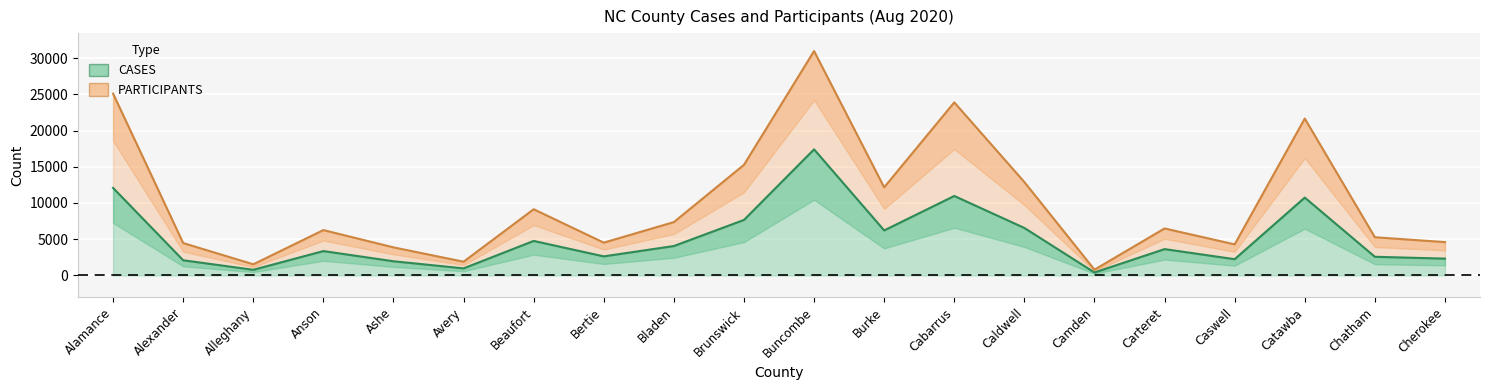

Reading left to right, what are all the values shown in this chart?

CASES: Alamance=12072	Alexander=2084	Alleghany=767	Anson=3353	Ashe=1945	Avery=964	Beaufort=4754	Bertie=2622	Bladen=4051	Brunswick=7655	Buncombe=17402	Burke=6206	Cabarrus=10965	Caldwell=6546	Camden=396	Carteret=3625	Caswell=2232	Catawba=10742	Chatham=2565	Cherokee=2309
PARTICIPANTS: Alamance=25101	Alexander=4458	Alleghany=1527	Anson=6252	Ashe=3865	Avery=1883	Beaufort=9131	Bertie=4518	Bladen=7356	Brunswick=15265	Buncombe=30979	Burke=12156	Cabarrus=23892	Caldwell=12884	Camden=784	Carteret=6477	Caswell=4277	Catawba=21655	Chatham=5263	Cherokee=4593